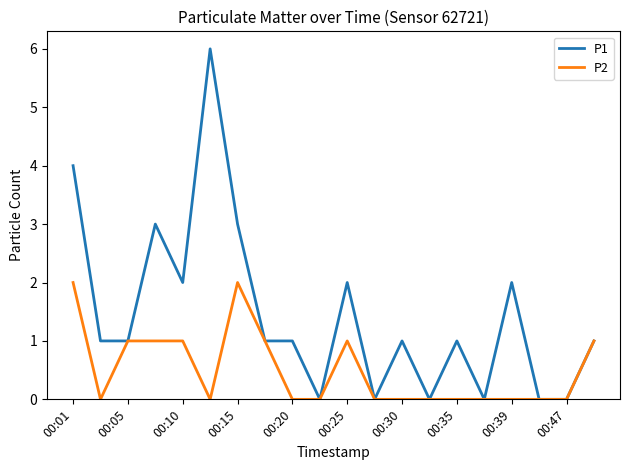

List the series in order of their peak value, lowest first.

P2, P1